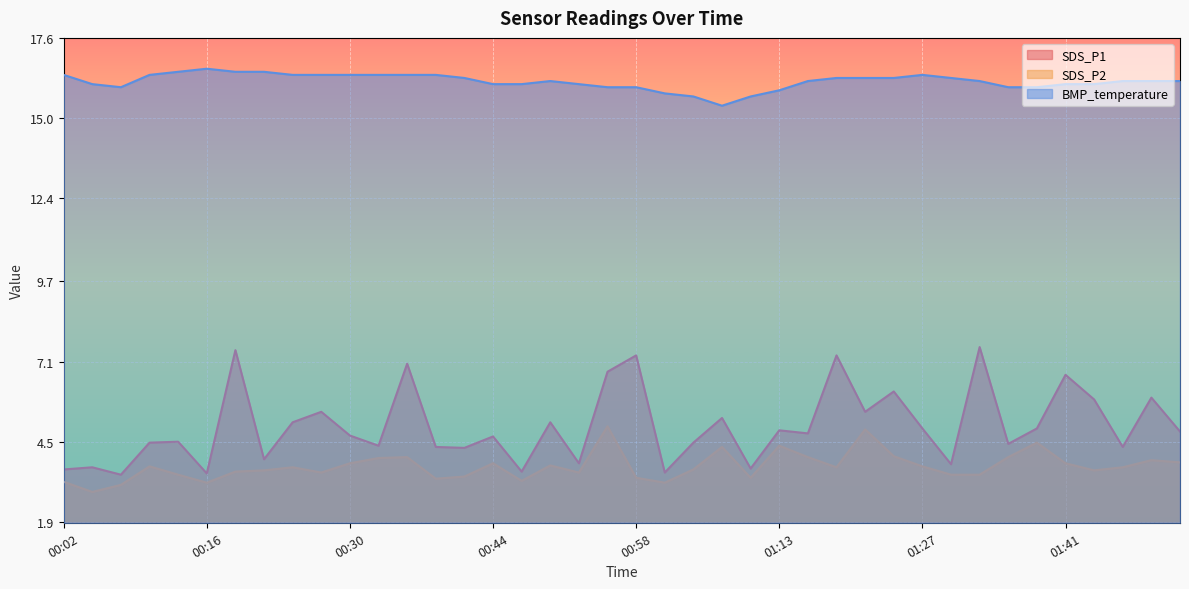

Which has a higher value, 01:33 or 01:04?

01:33